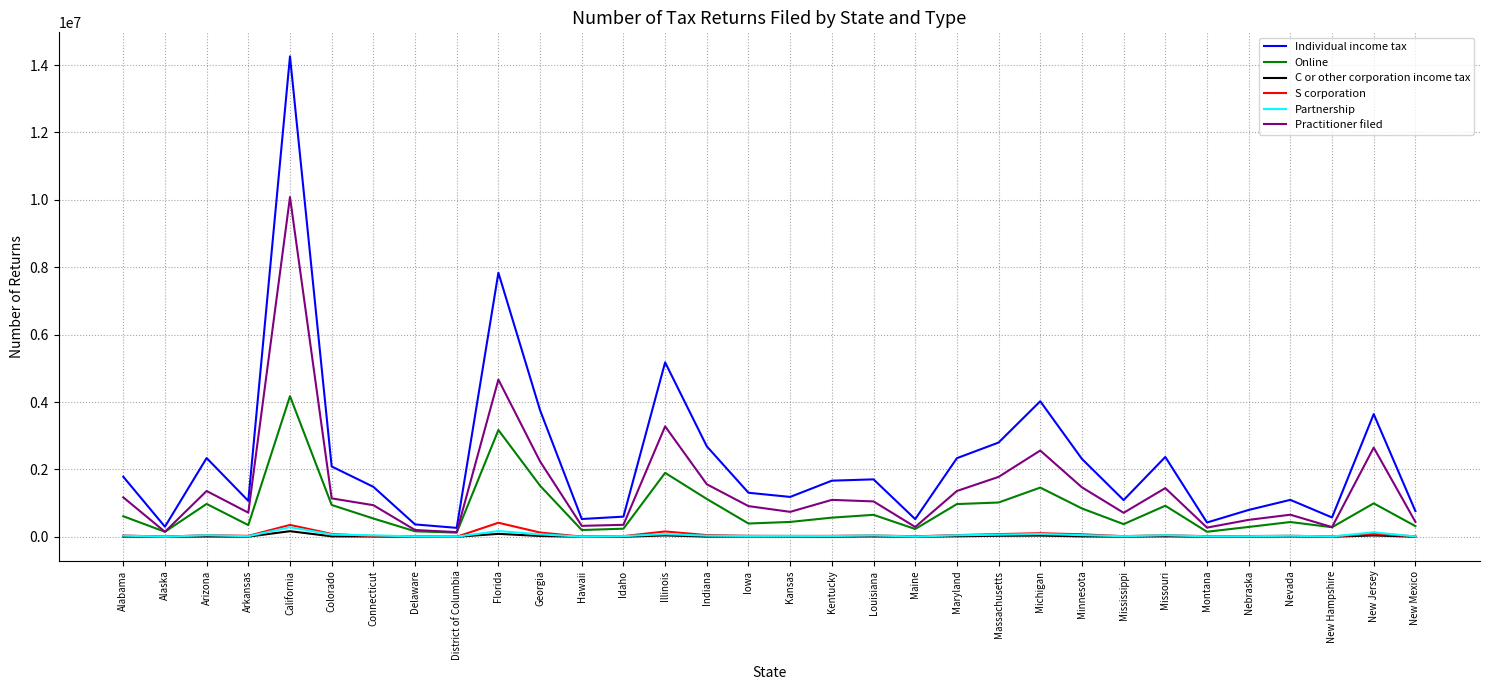

Which series has the largest total across all categories?

Individual income tax